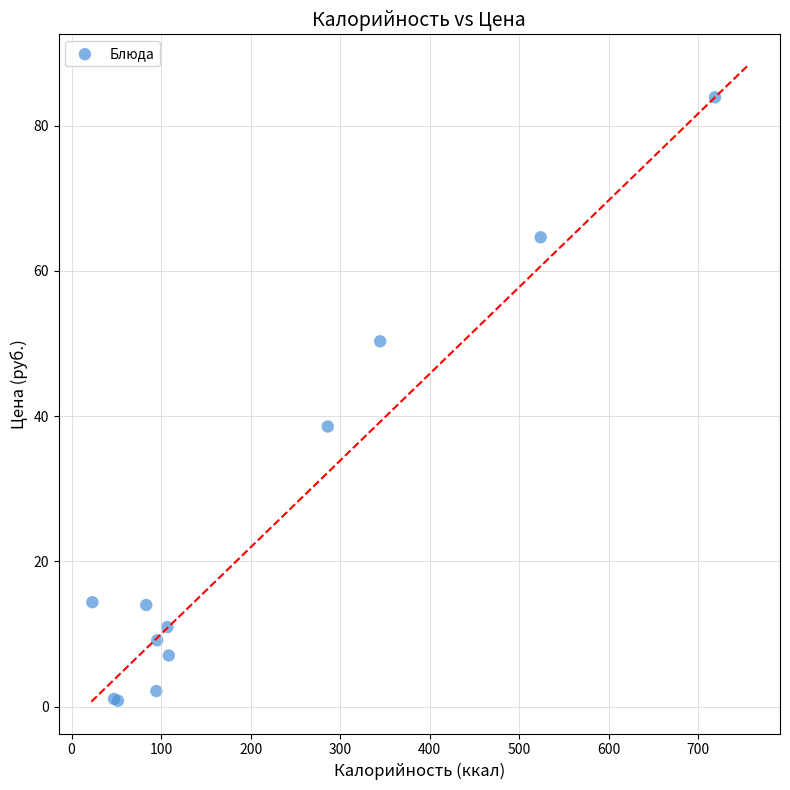

What Y value in the scatter plot is closest to 42?

38.6